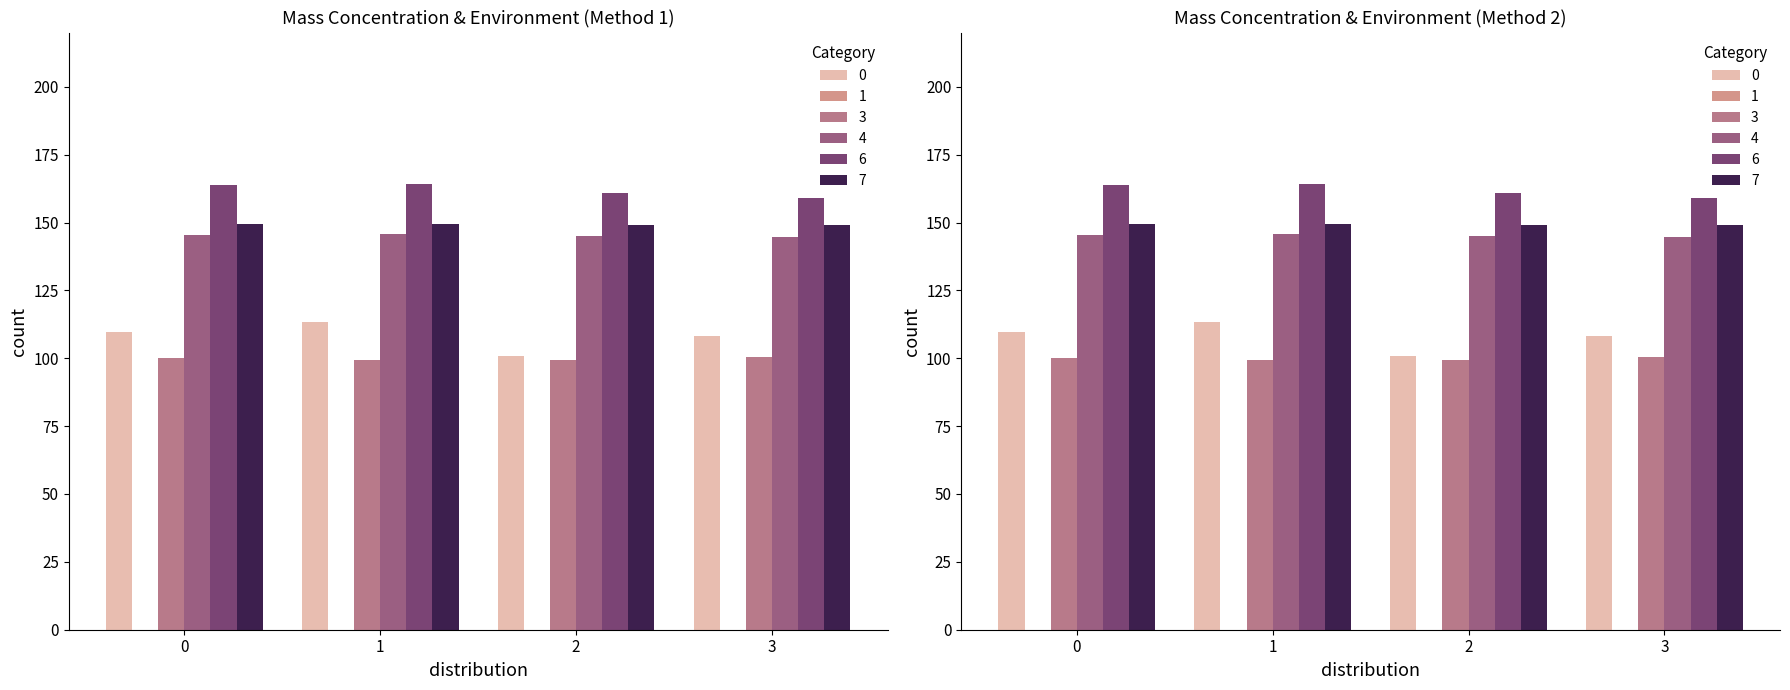

Read the X0_M11 value at 3.

108.3